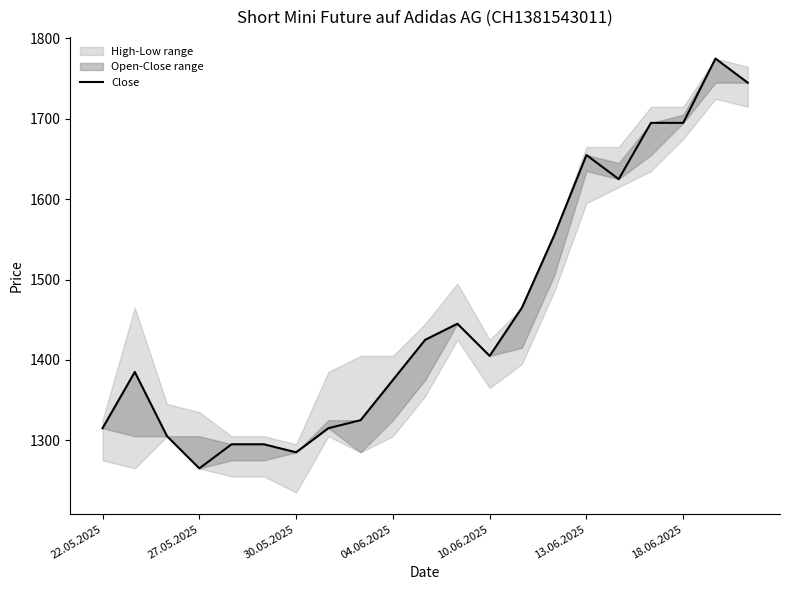

Does the chart have visible grid lines?

No